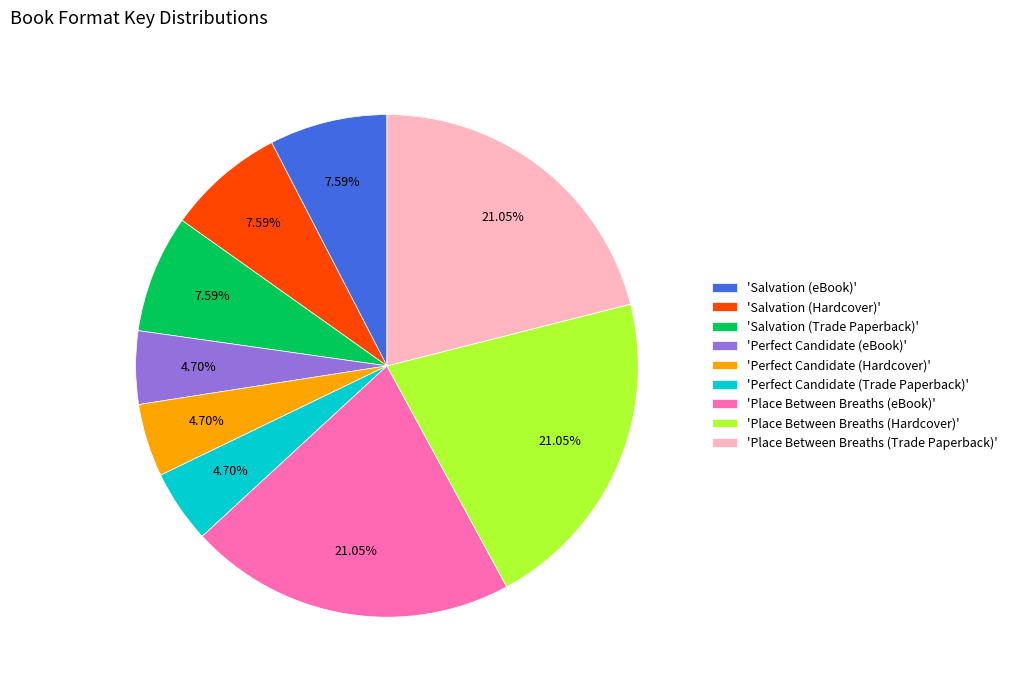

Is there any slice that represents more than half of the pie?

No